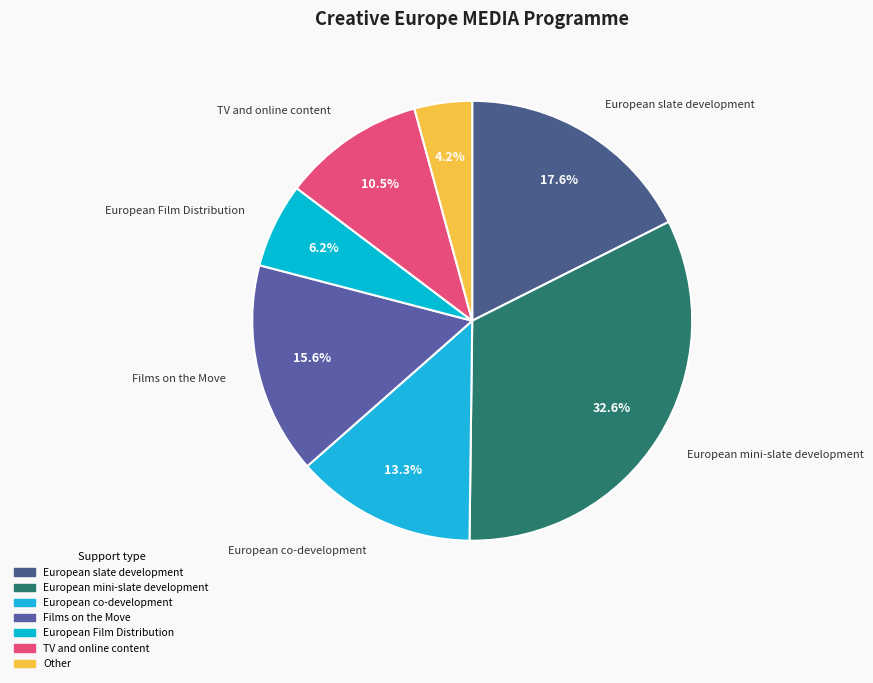

To the nearest percent, what is the average slice percentage?

14%